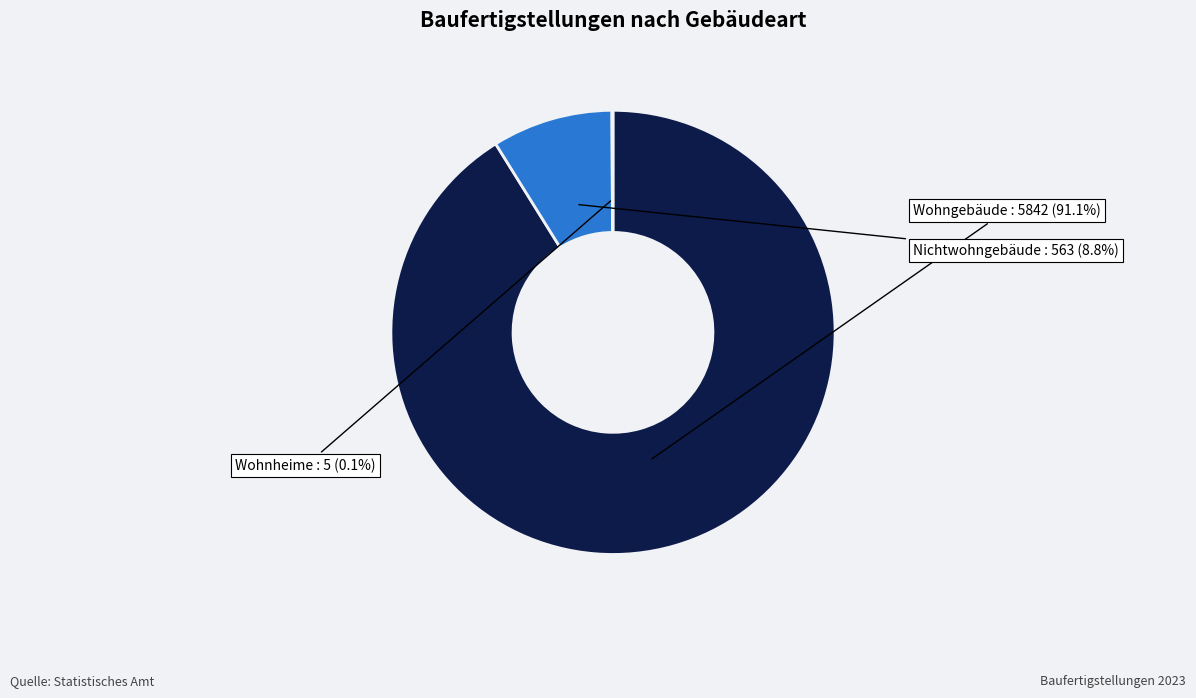

Does Nichtwohngebäude represent more than half of the total?

No